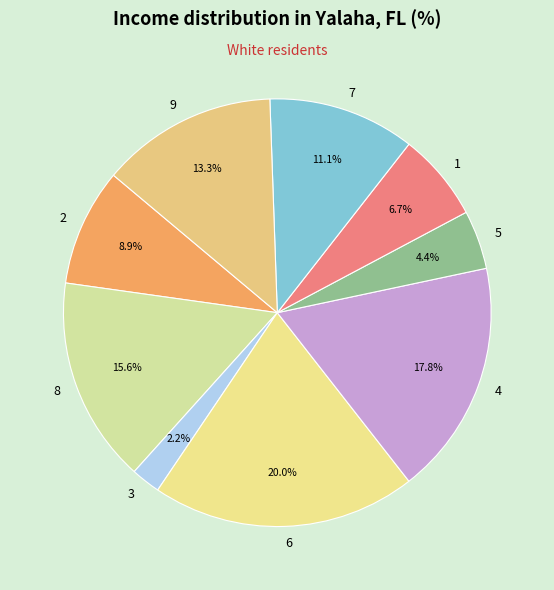

Is there any slice that represents more than half of the pie?

No